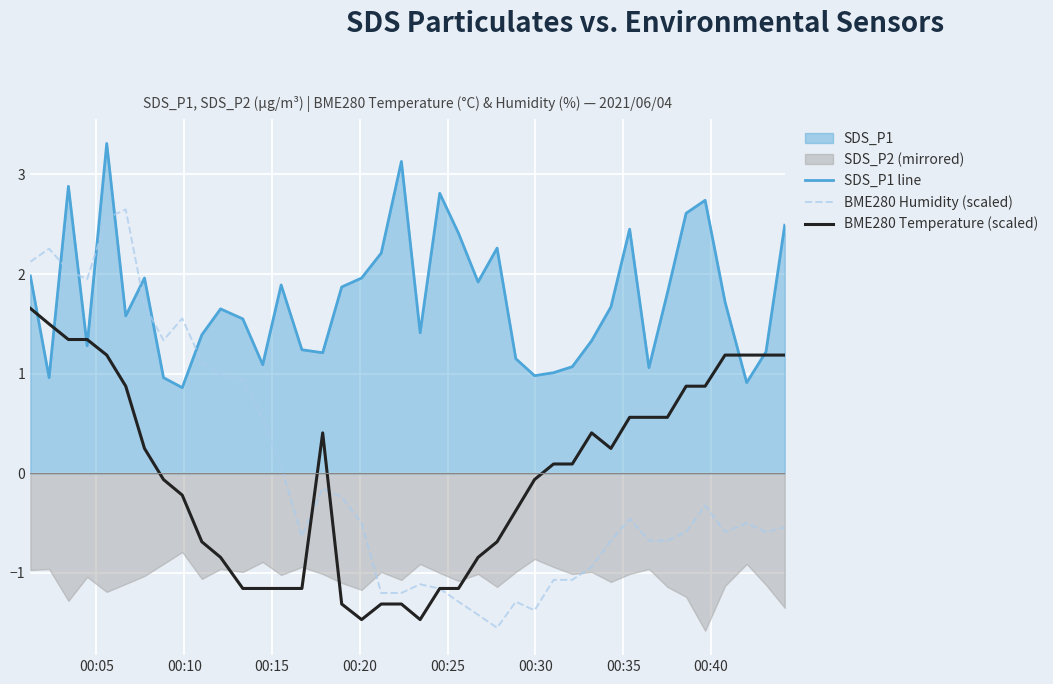

What is the maximum value for BME280 Humidity (scaled)?

2.6